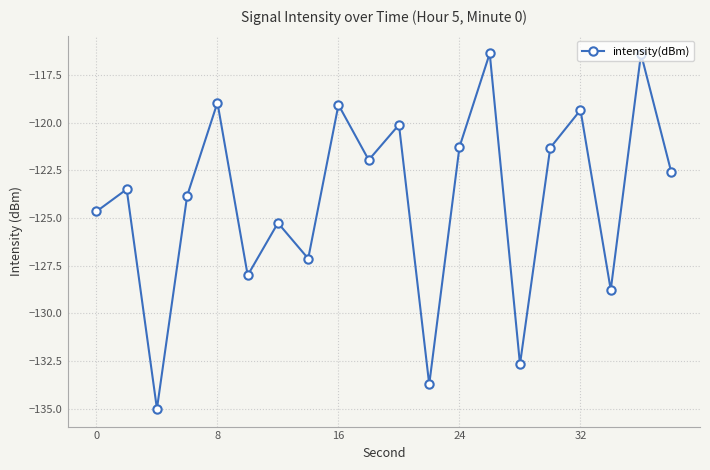

What is the value of the 7th point from the left?

-125.3